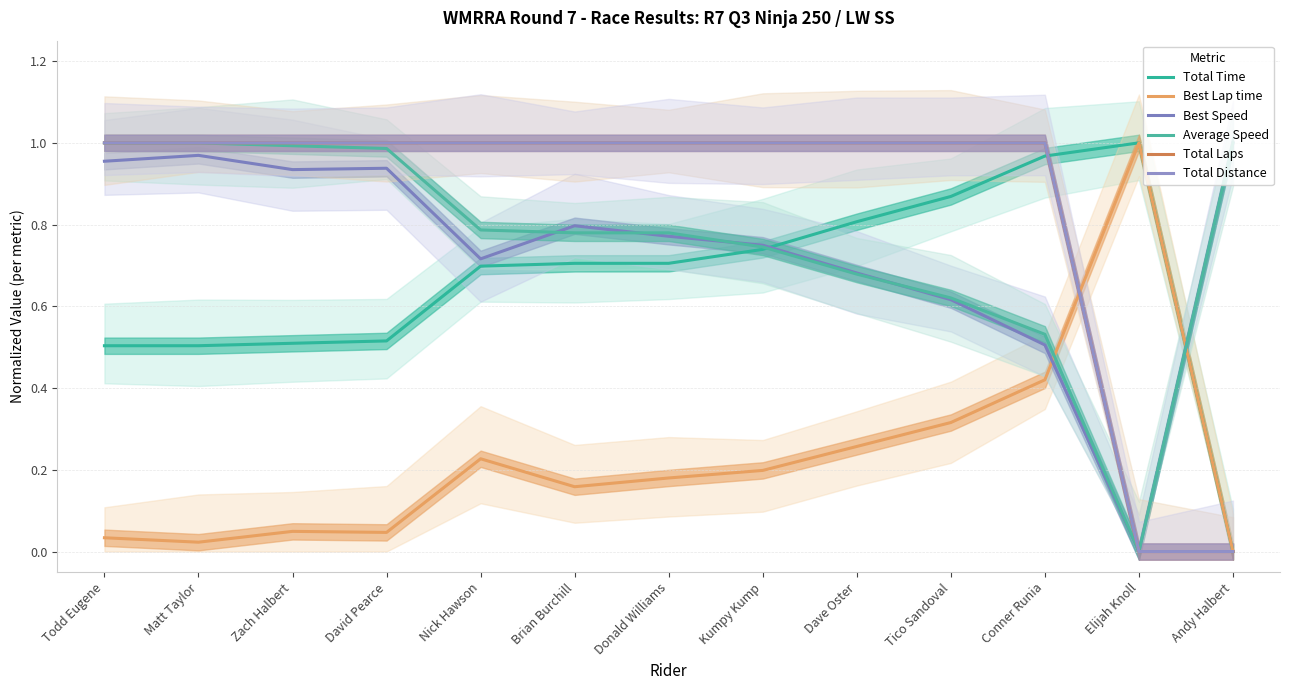

How many distinct data groups are displayed?

6